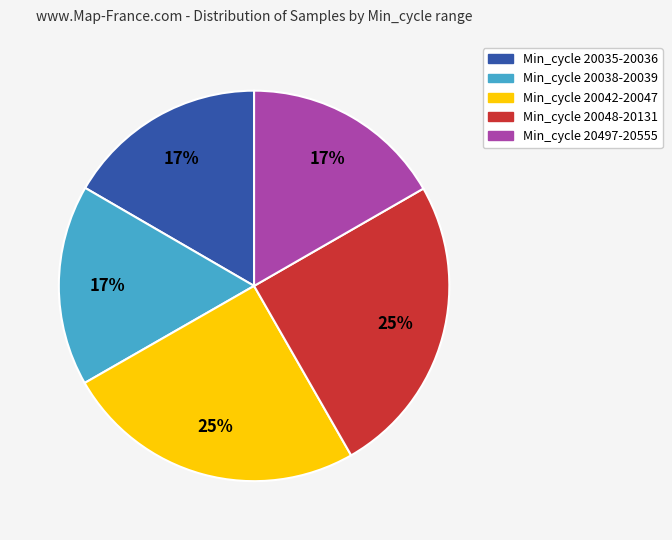

To the nearest percent, what is the difference between the largest and smallest slice percentages?

8%